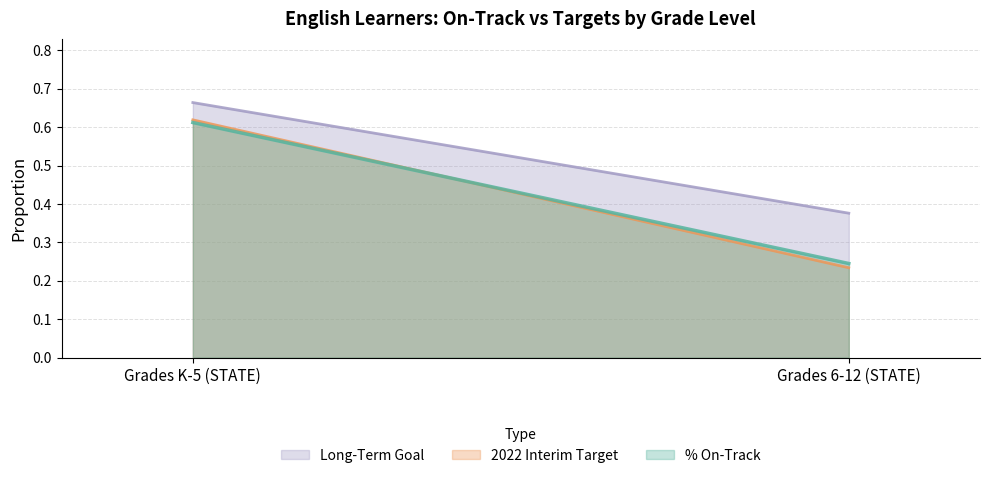

Which category has the highest value across all series?

Grades K-5 (STATE)